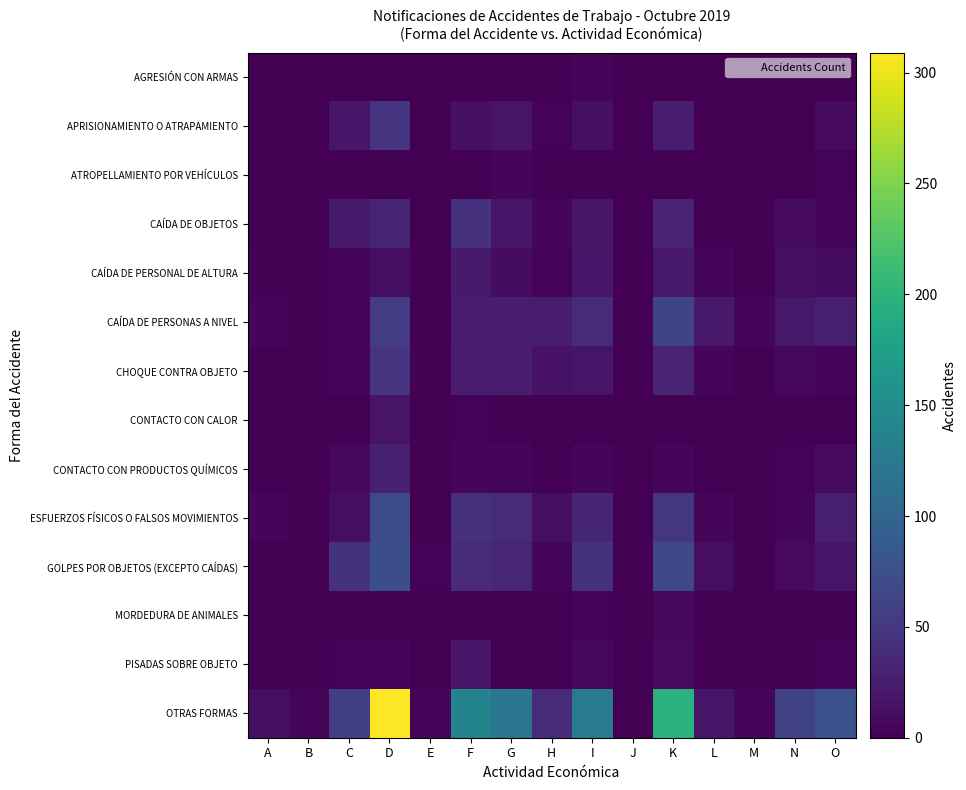

What is the spread (max minus min) of values at F?

139